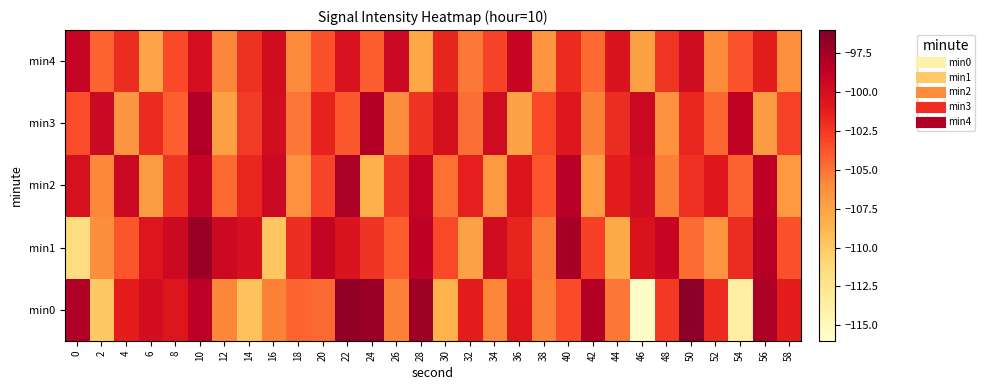

At which category is the sum across all series the highest?

10